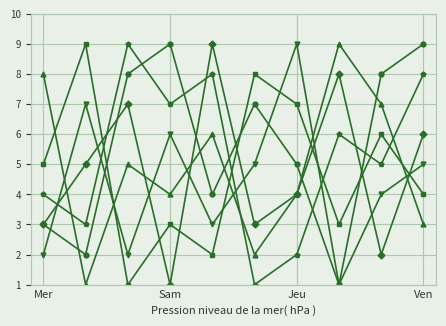

What is the greatest value displayed?

9